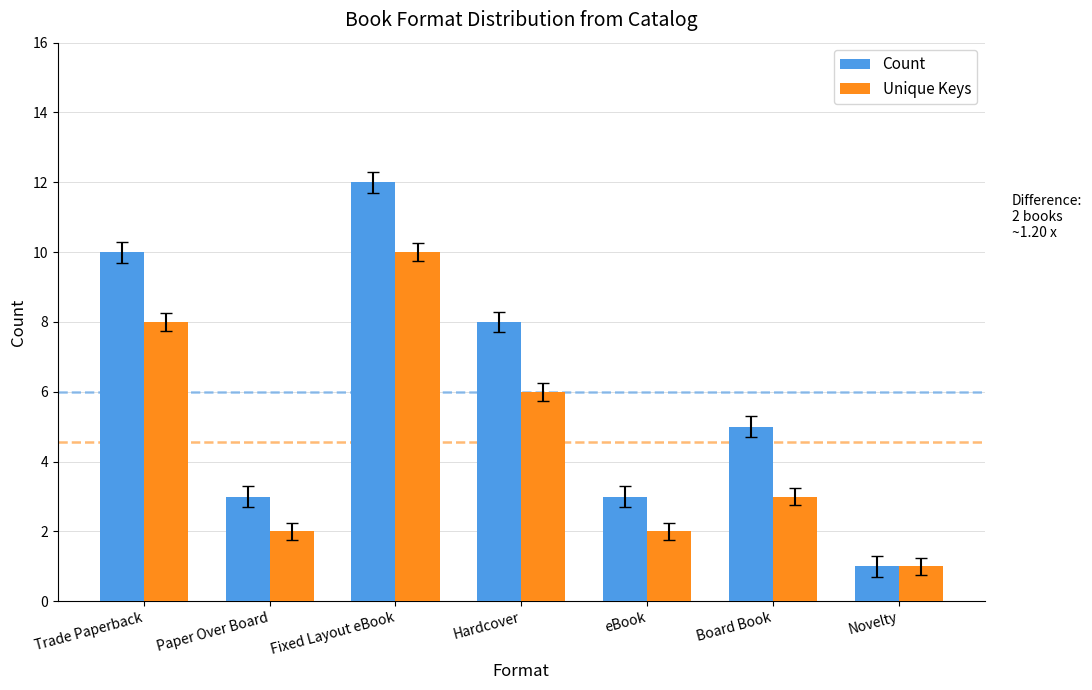

Which category has the lowest value across all series?

Novelty